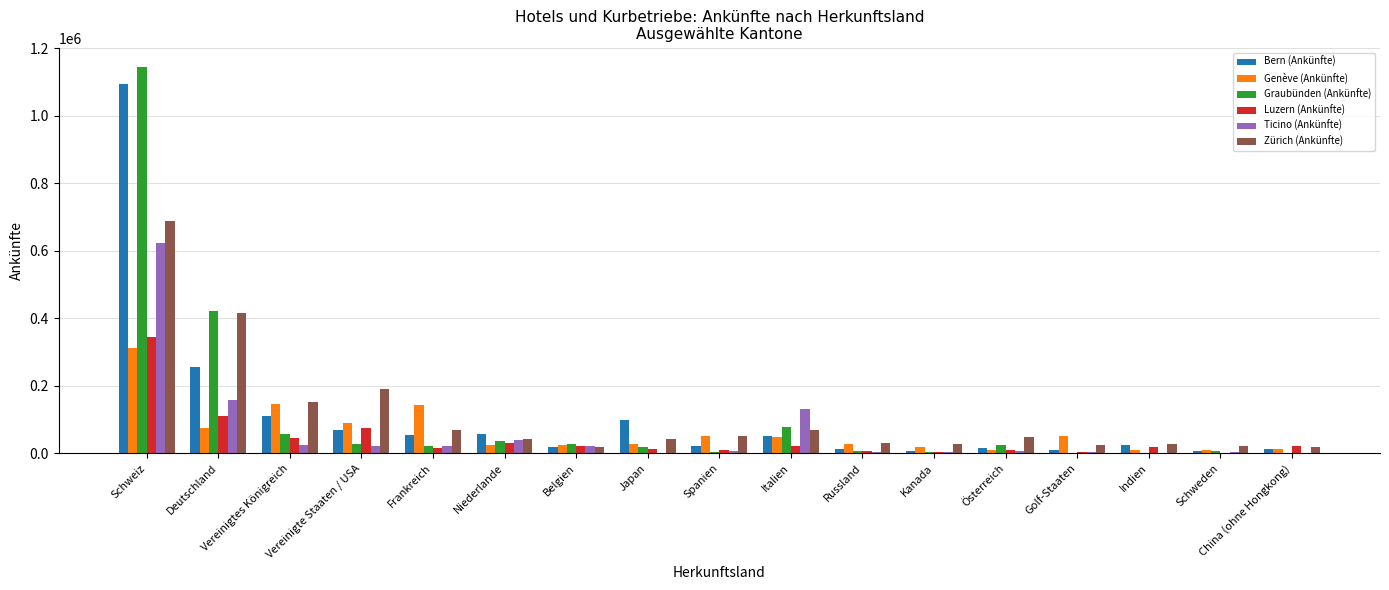

What is the greatest value displayed?

1144929